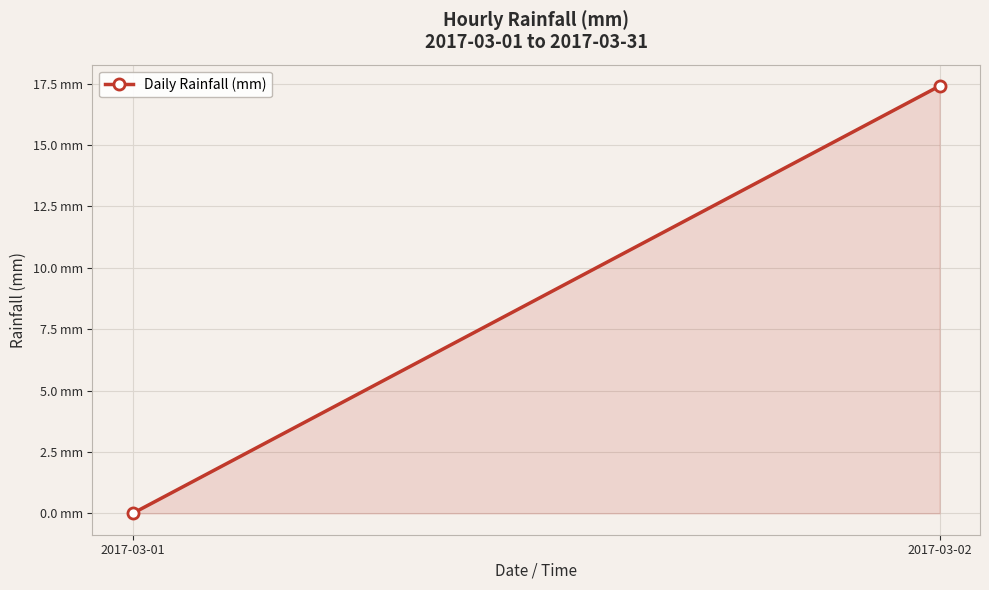

Which has a higher value, 2017-03-02 or 2017-03-01?

2017-03-02